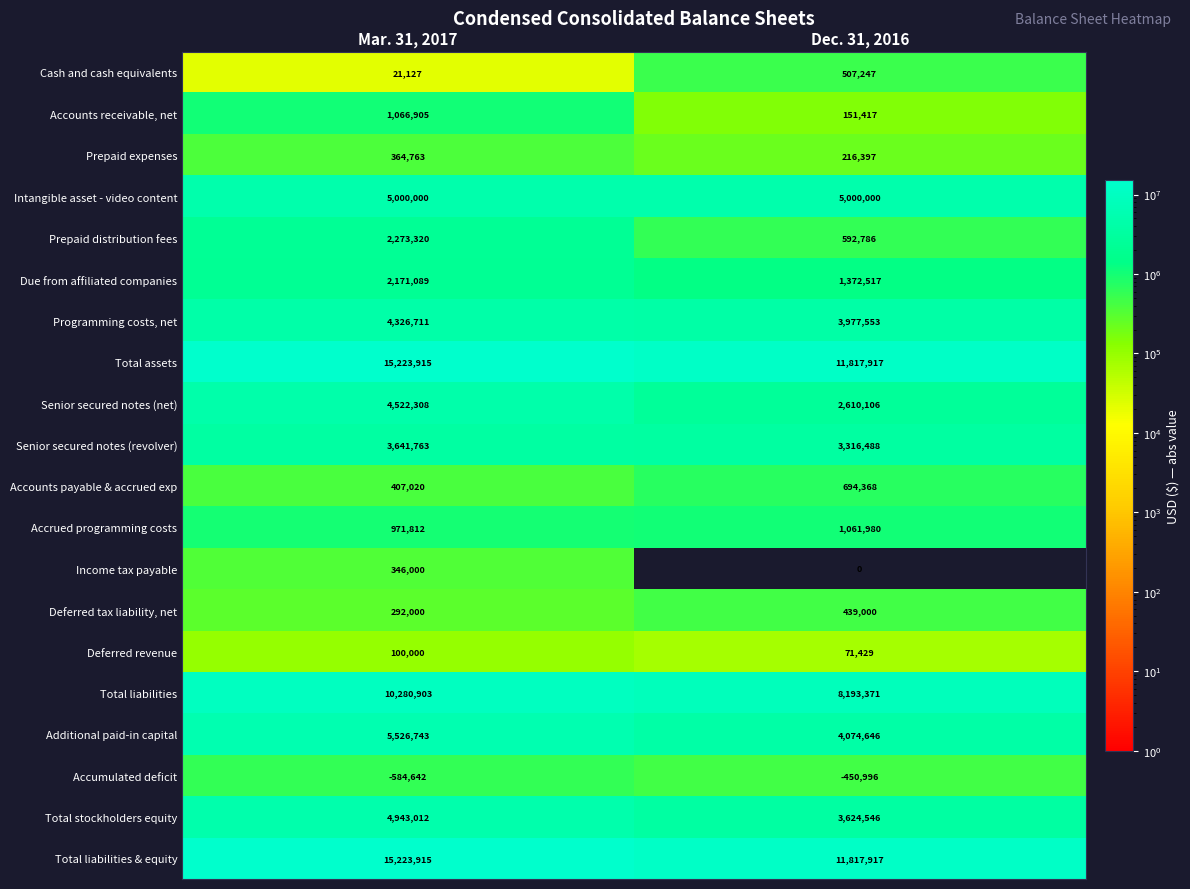

At which label is Deferred revenue closest to 85714?

Dec. 31, 2016